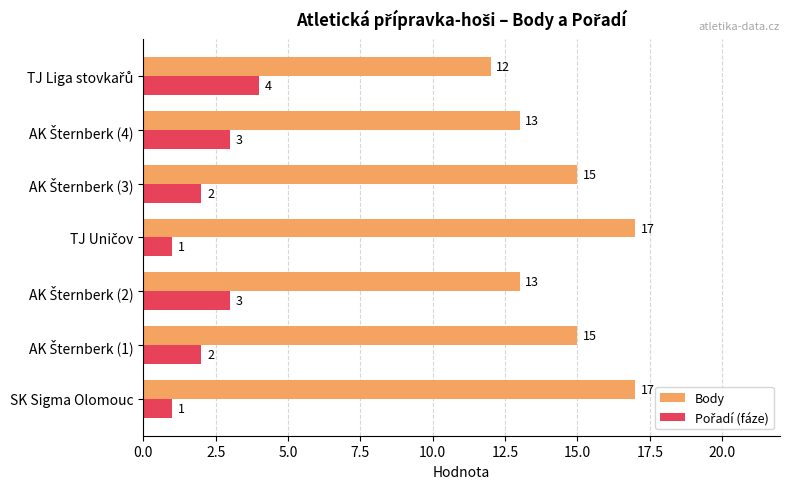

What is the greatest value displayed?

17